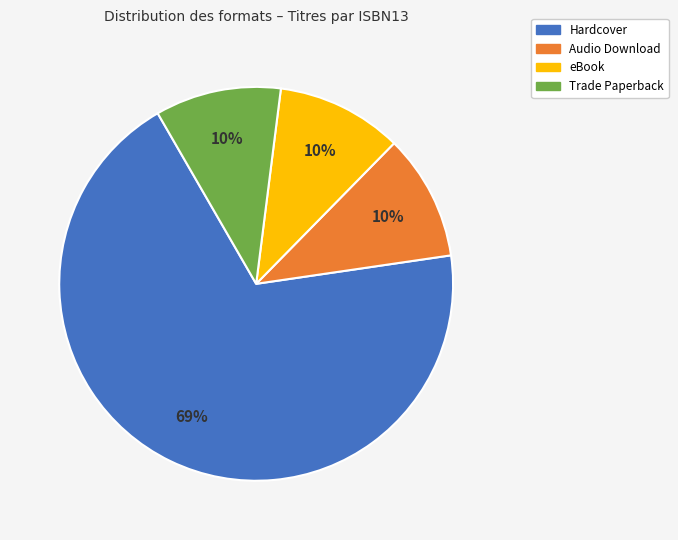

To the nearest percent, what is the average slice percentage?

25%